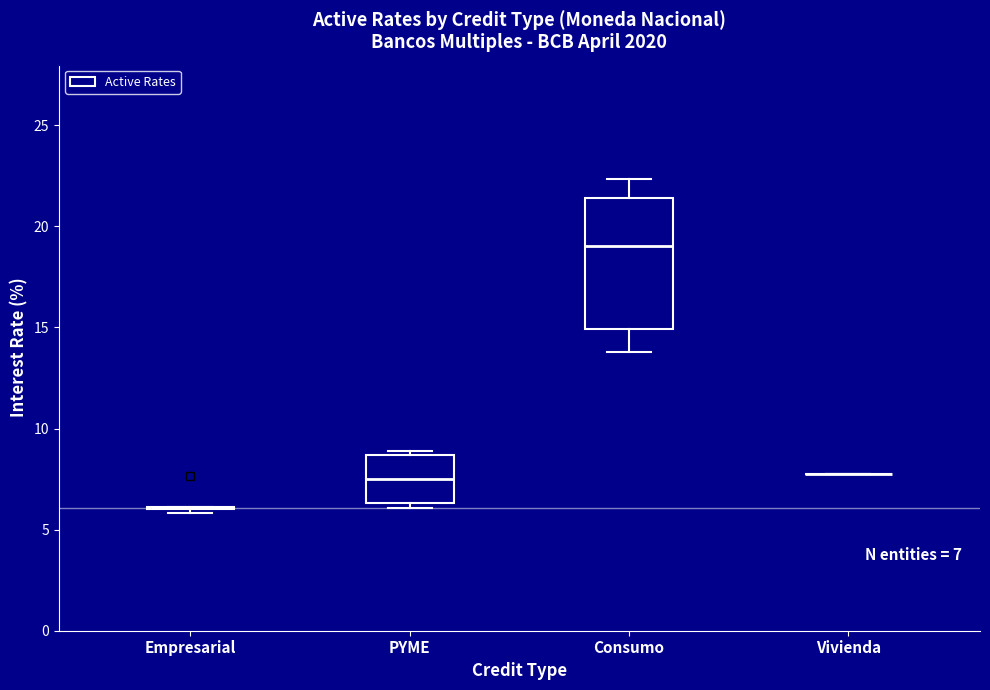

Which box is the tallest, from its lower edge to its upper edge?

Consumo